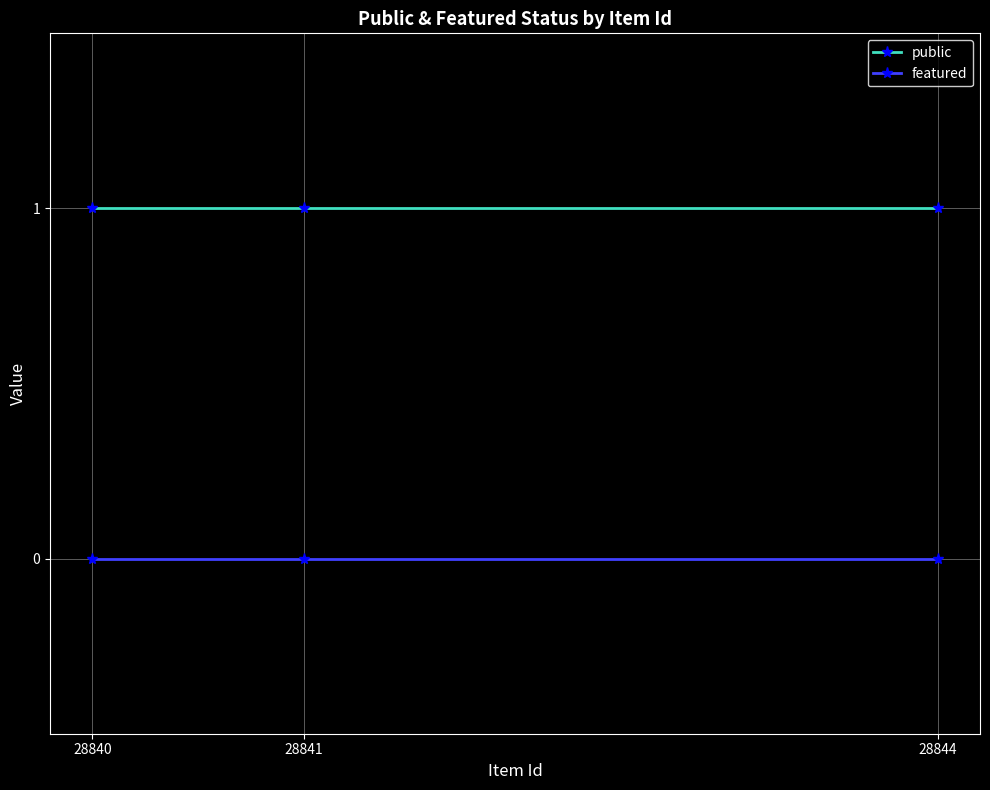

The public series shows 2 at 28841. True or false?

False